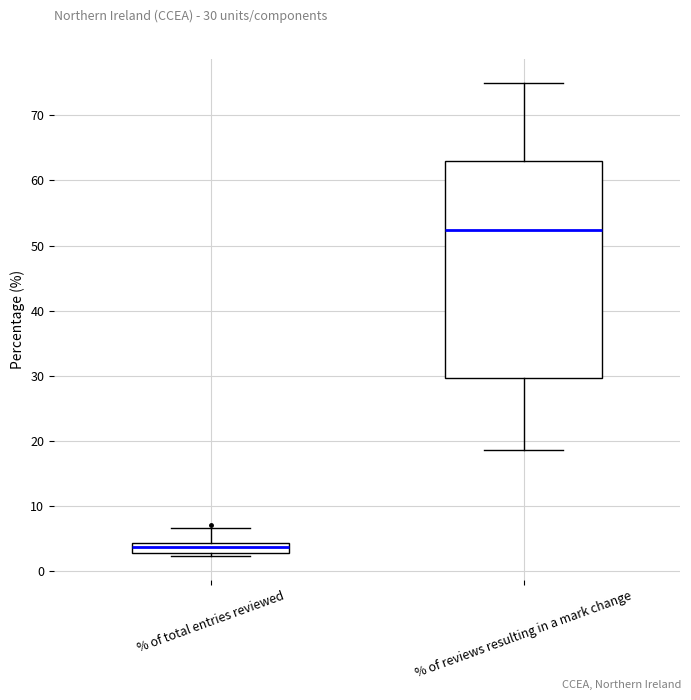

Which box has the highest median line?

% of reviews resulting in a mark change